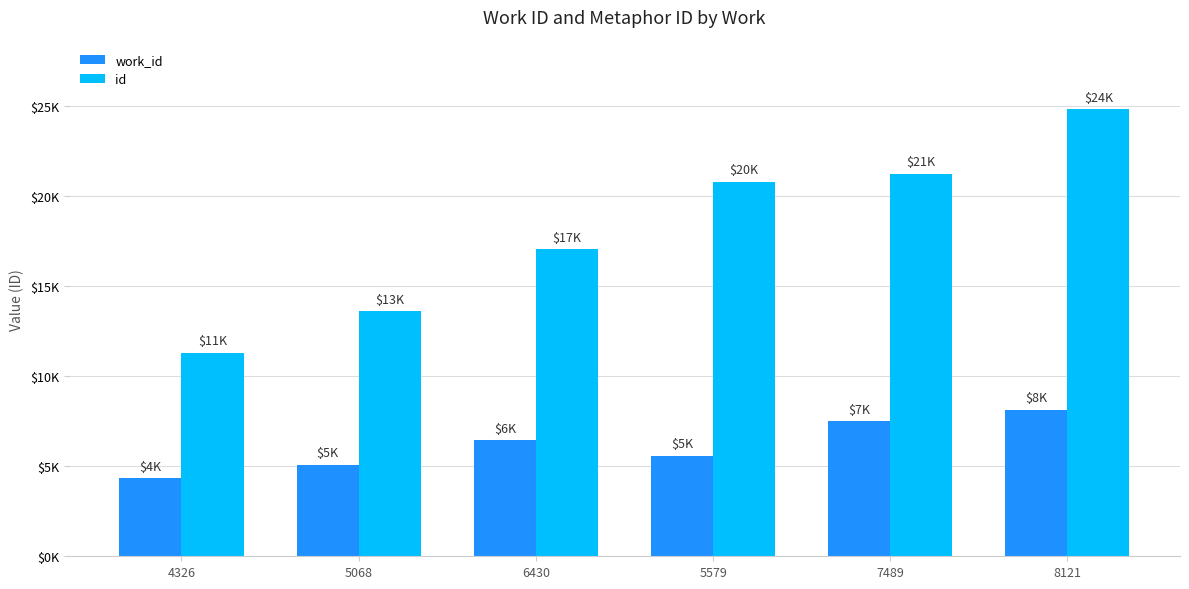

Reading left to right, list all the values displayed in this chart.

work_id: 4326=4326	5068=5068	6430=6430	5579=5579	7489=7489	8121=8121
id: 4326=11300	5068=13600	6430=17031	5579=20792	7489=21232	8121=24790